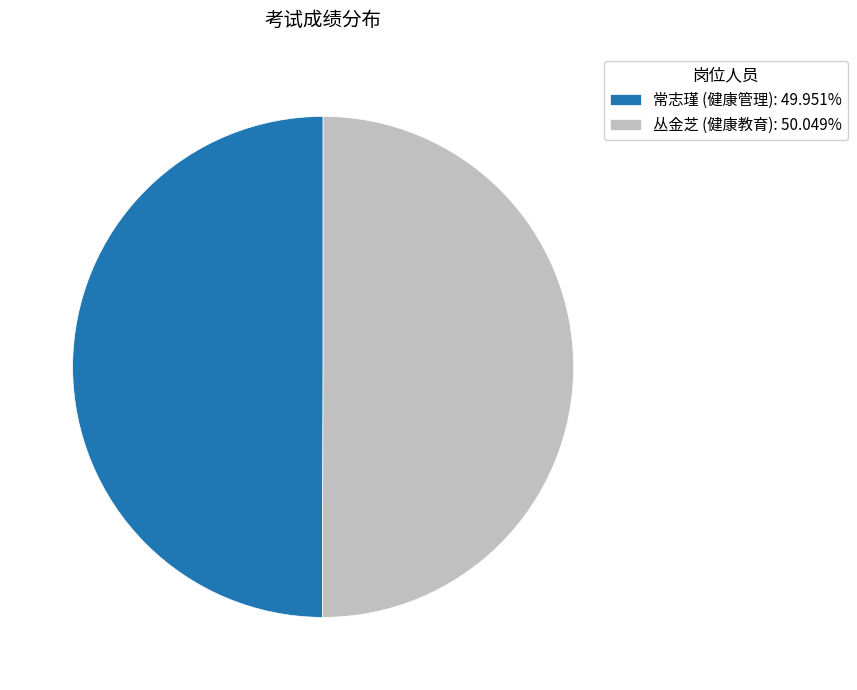

Do 常志瑾 (健康管理): 49.951% and 丛金芝 (健康教育): 50.049% together represent more than half of the pie?

Yes